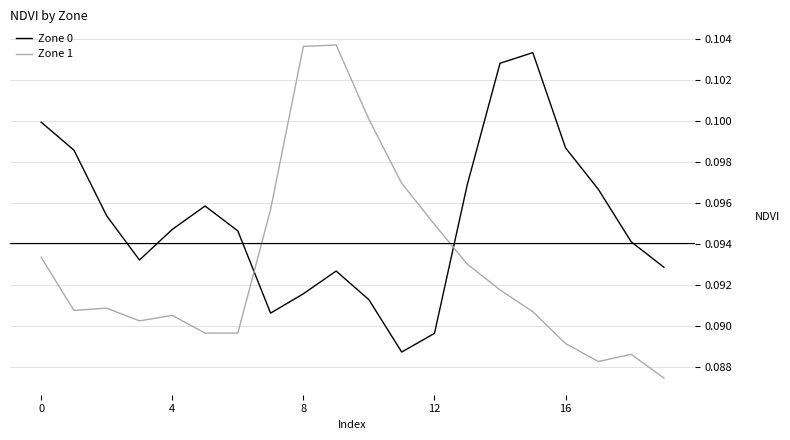

List the series in order of their overall mean, lowest first.

Zone 1, Zone 0